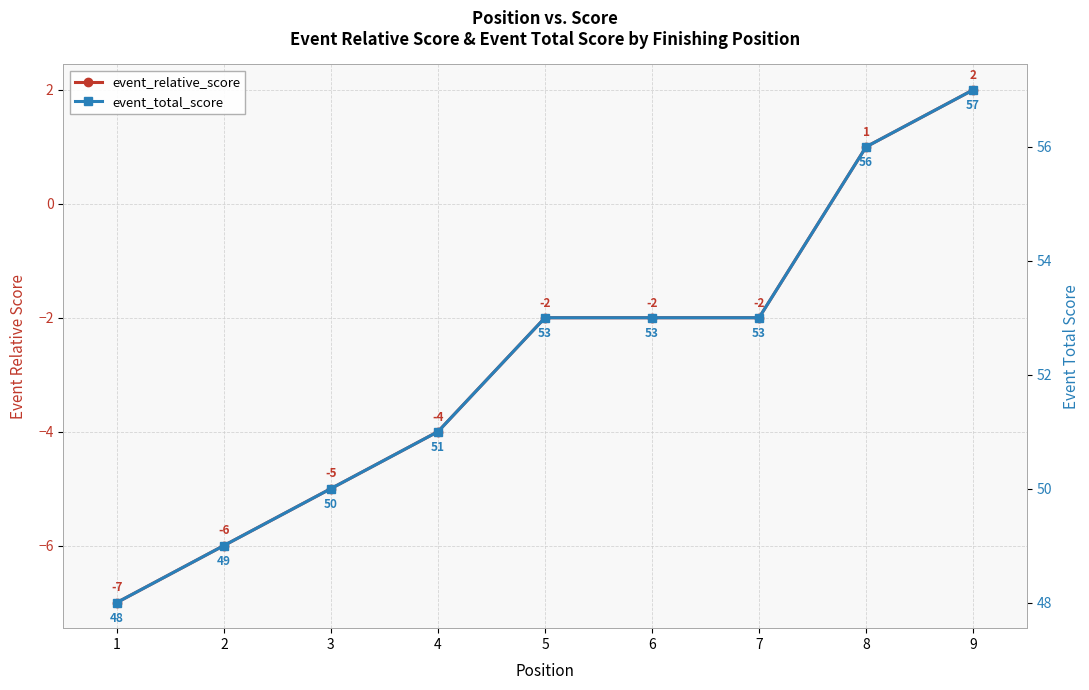

What is the smallest value displayed?

-7